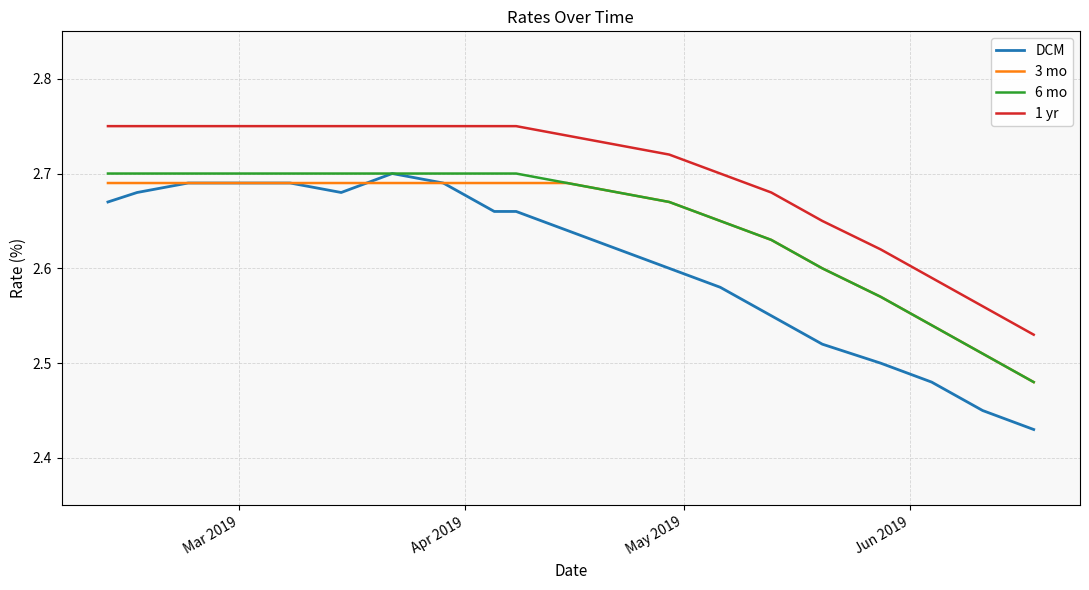

Which series has the largest total across all categories?

1 yr